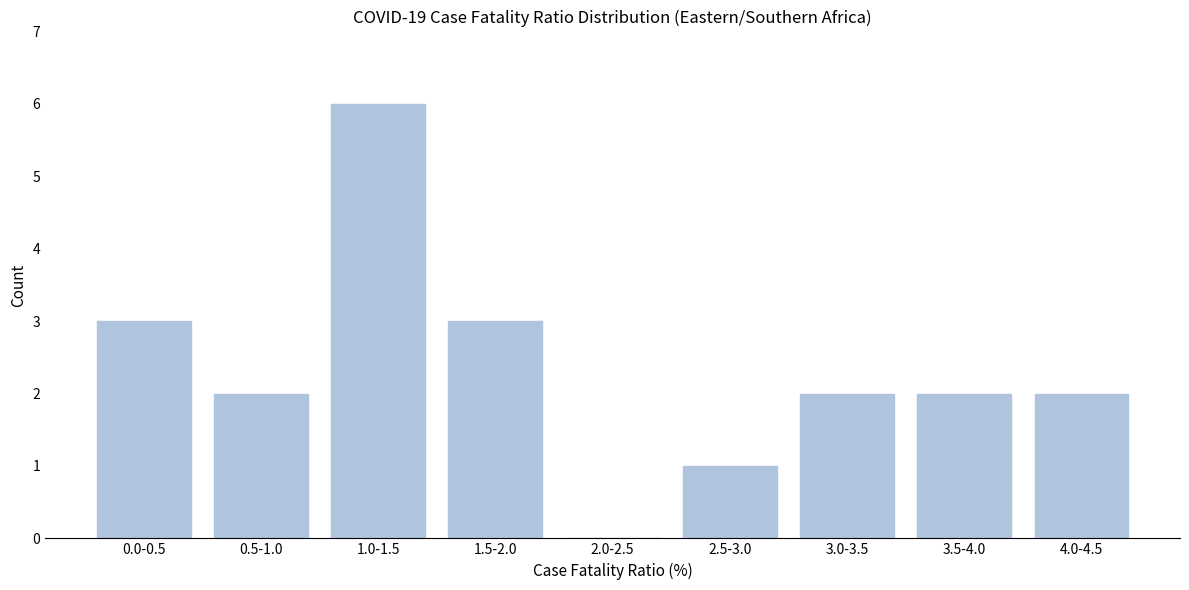

Reading left to right, list all the values displayed in this chart.

0.0-0.5=3	0.5-1.0=2	1.0-1.5=6	1.5-2.0=3	2.0-2.5=0	2.5-3.0=1	3.0-3.5=2	3.5-4.0=2	4.0-4.5=2